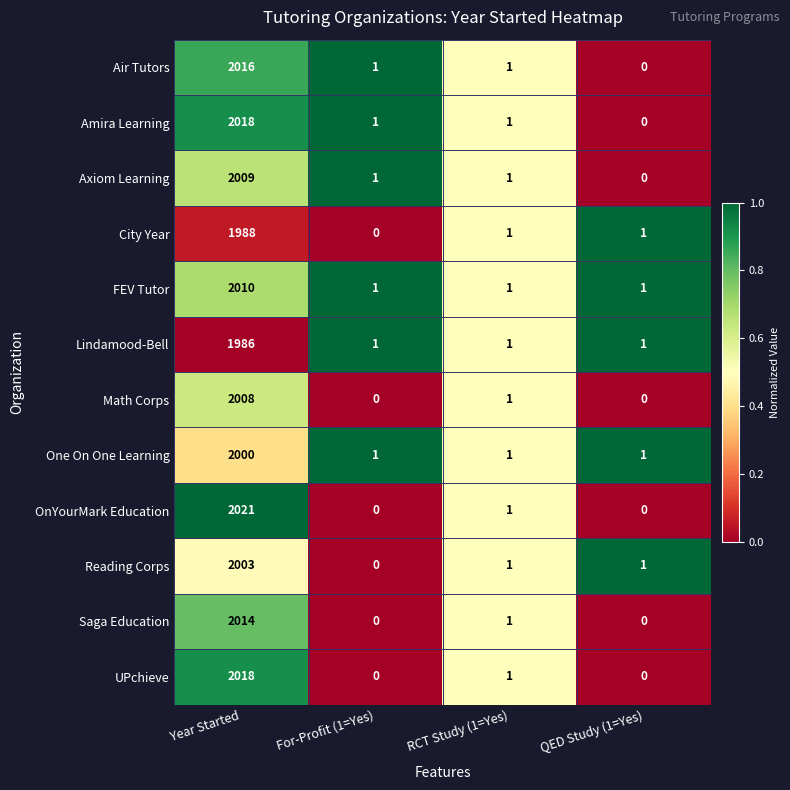

Where is UPchieve nearest to the value 1009?

RCT Study (1=Yes)